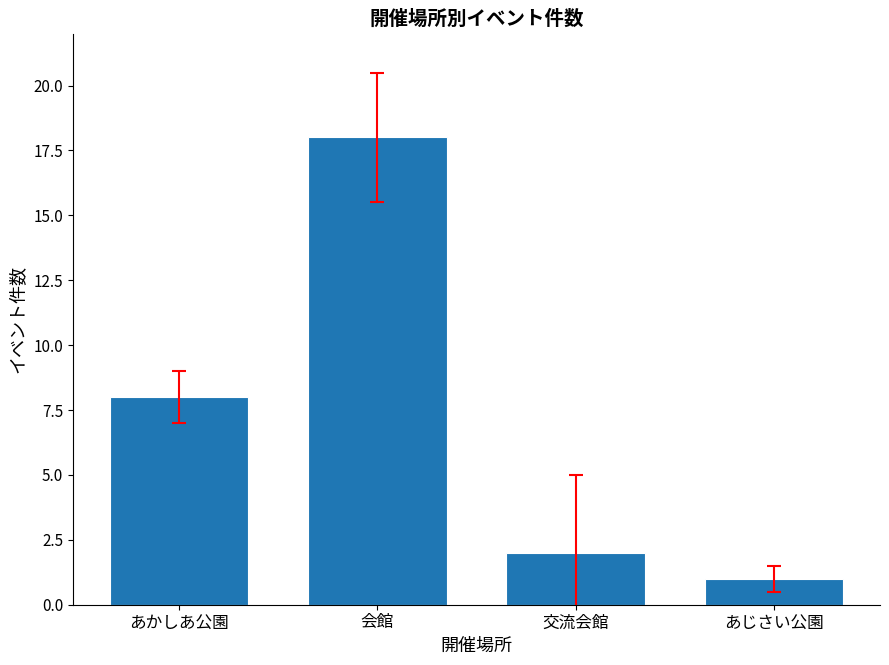

Reading left to right, extract all data points from this chart.

8	18	2	1